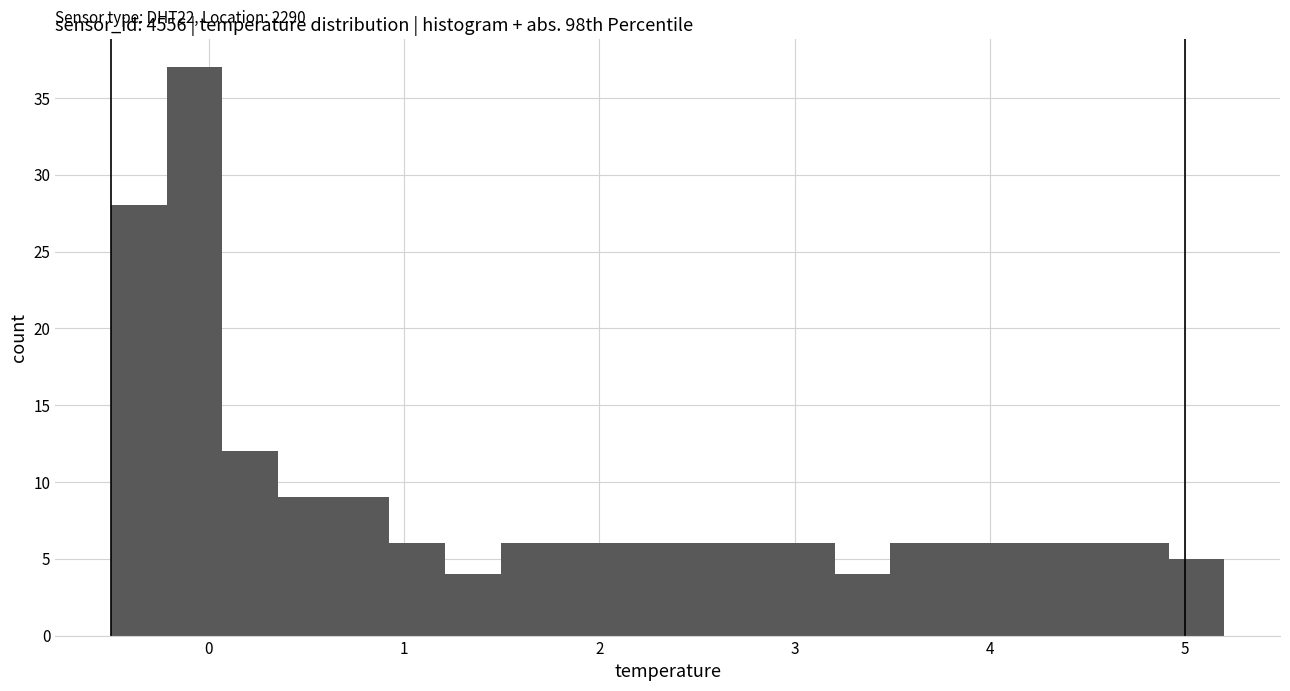

Around what value on the x-axis is the tallest bar? Give the approximate position of its centre, as read against the axis.

-0.1